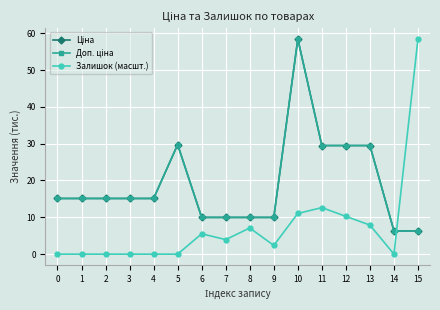

What is the spread (max minus min) of values at 0?

15.1